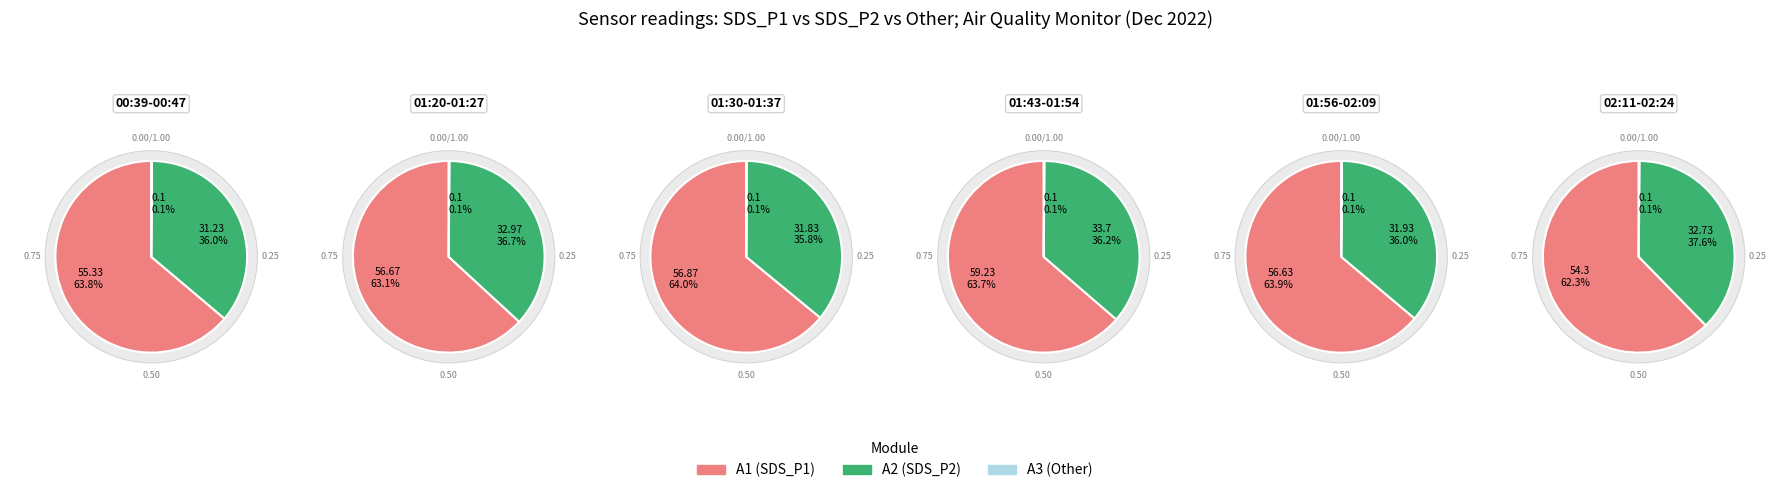

Do 01:20 and 01:35 together represent more than half of the pie?

No